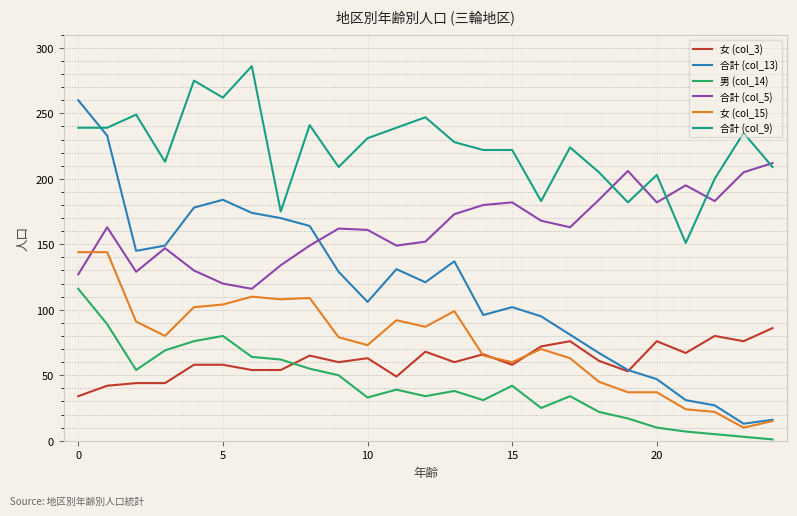

What is the smallest value displayed?

1